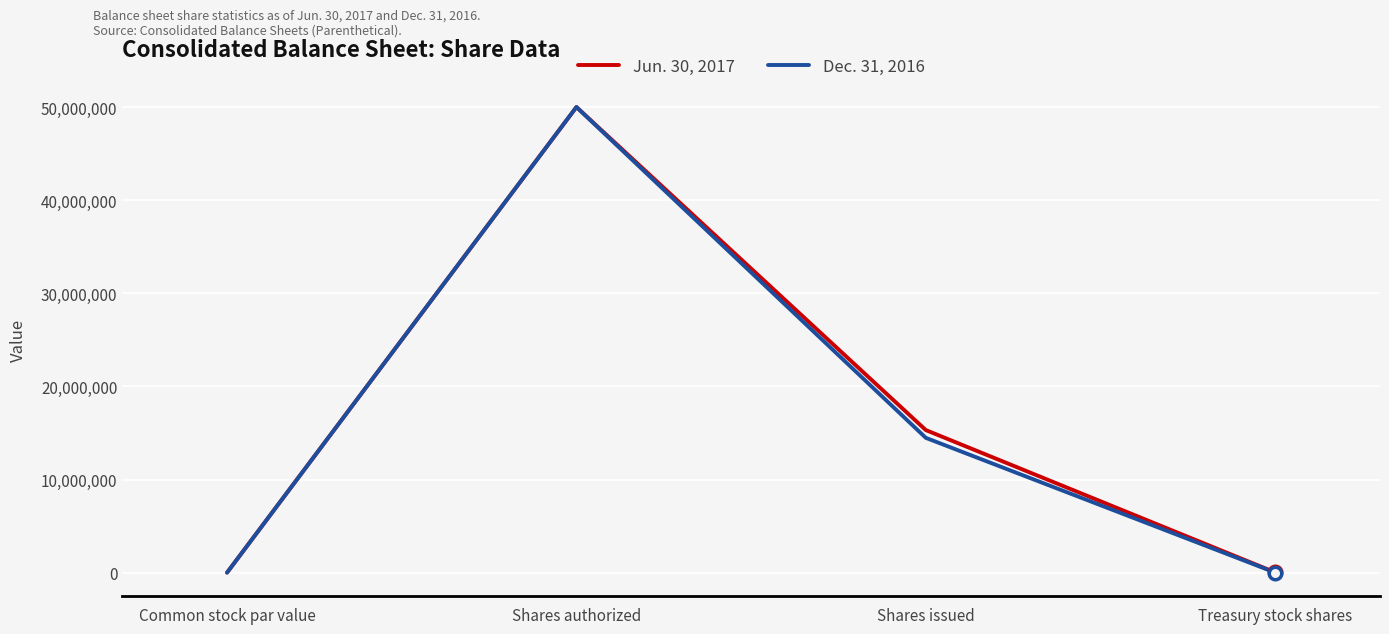

Is the value of Dec. 31, 2016 at Shares issued greater than the value of Jun. 30, 2017 at Treasury stock shares?

Yes